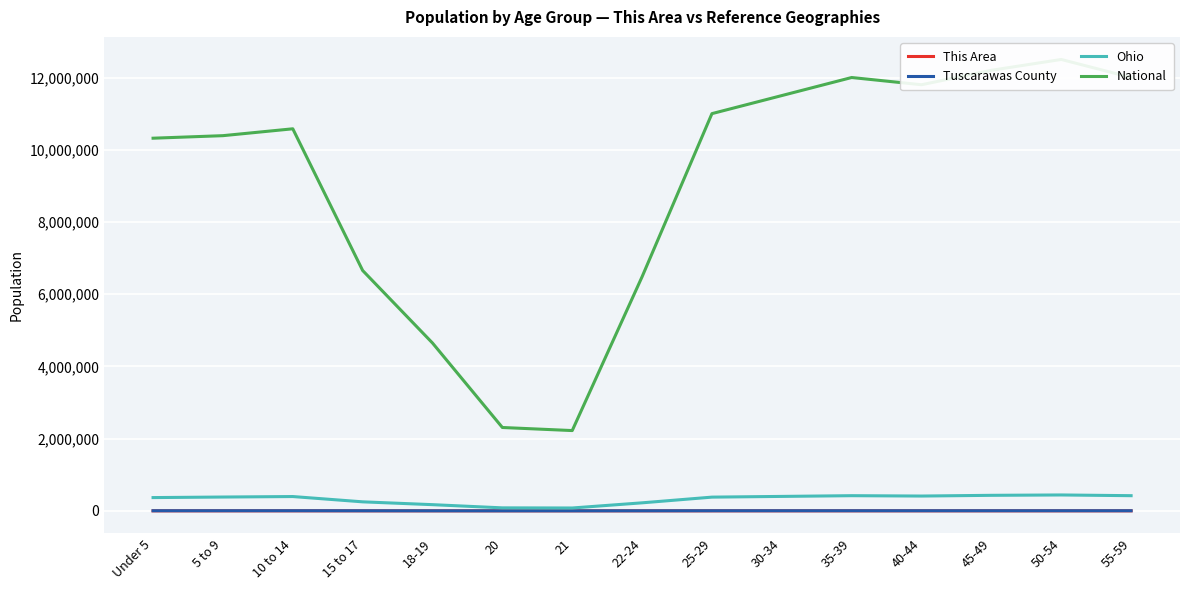

Which series has the largest total across all categories?

National